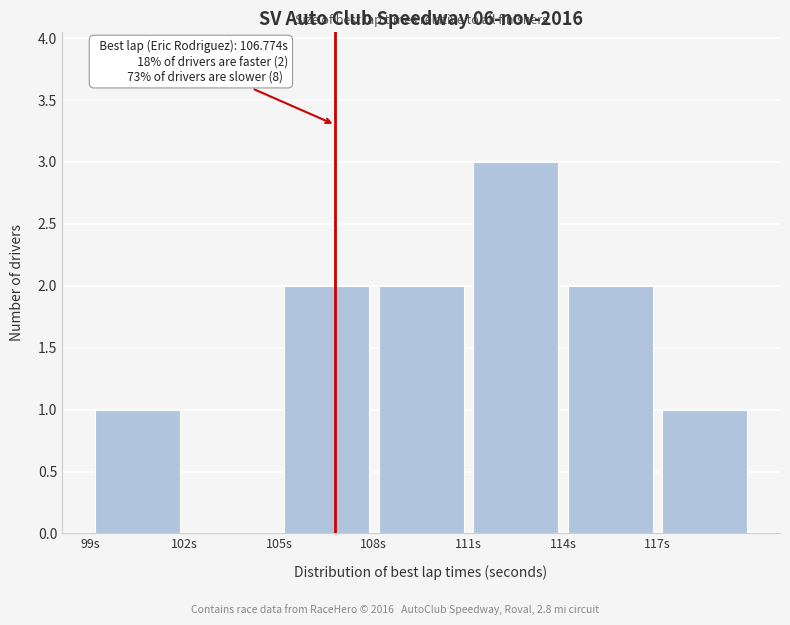

Over which range of the x-axis is the bar tallest?

111 to 114